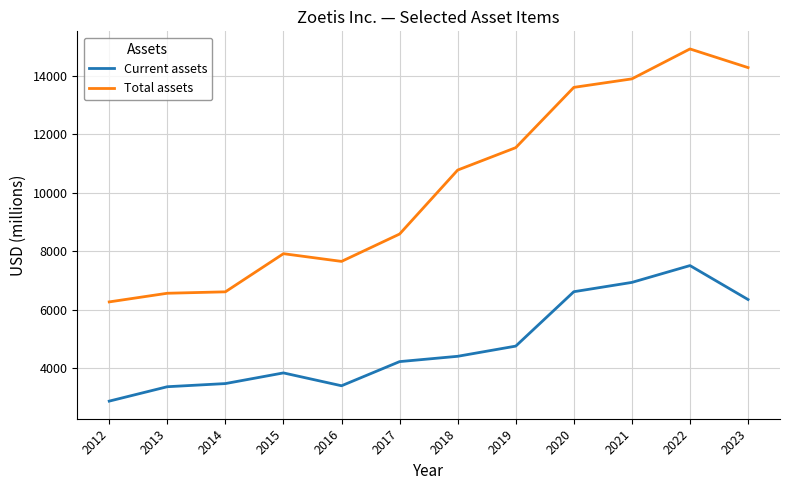

True or false: Current assets and Total assets cross at least once.

False